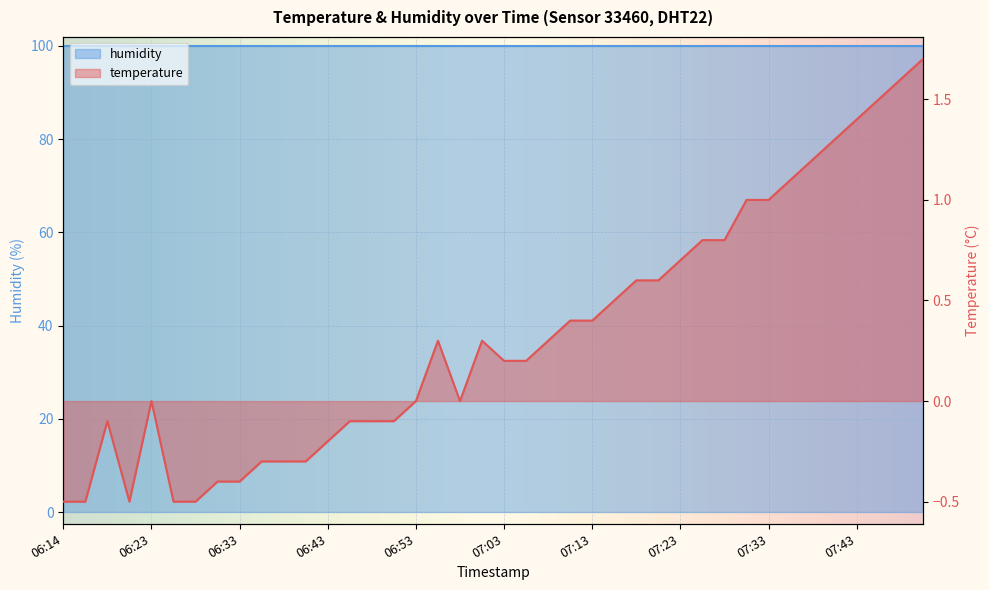

List the labels in order of value, largest first.

07:50, 07:48, 07:45, 07:43, 07:40, 07:38, 07:35, 07:30, 07:33, 07:25, 07:27, 07:23, 07:18, 07:20, 07:15, 07:10, 07:13, 06:56, 07:00, 07:08, 07:03, 07:05, 06:23, 06:53, 06:58, 06:19, 06:46, 06:48, 06:51, 06:43, 06:36, 06:38, 06:41, 06:31, 06:33, 06:14, 06:16, 06:21, 06:26, 06:28